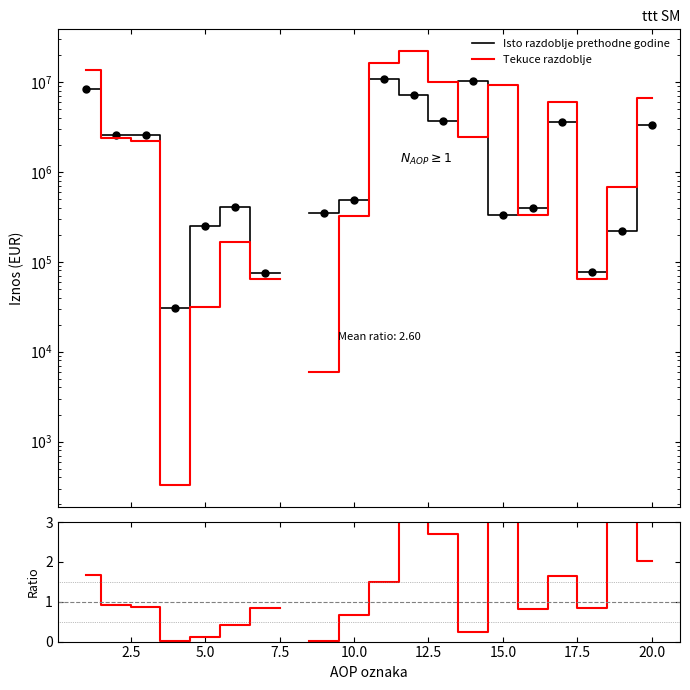

Which series has the widest spread of values?

Tekuce razdoblje